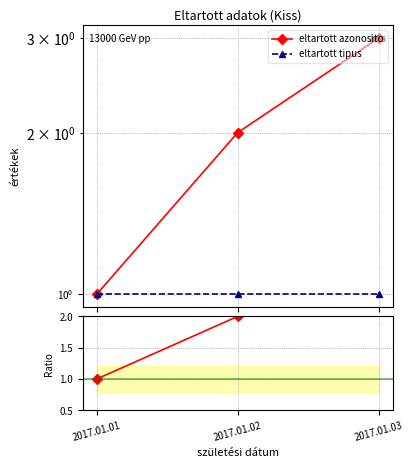

How many data points in eltartott azonosito are above 2?

1